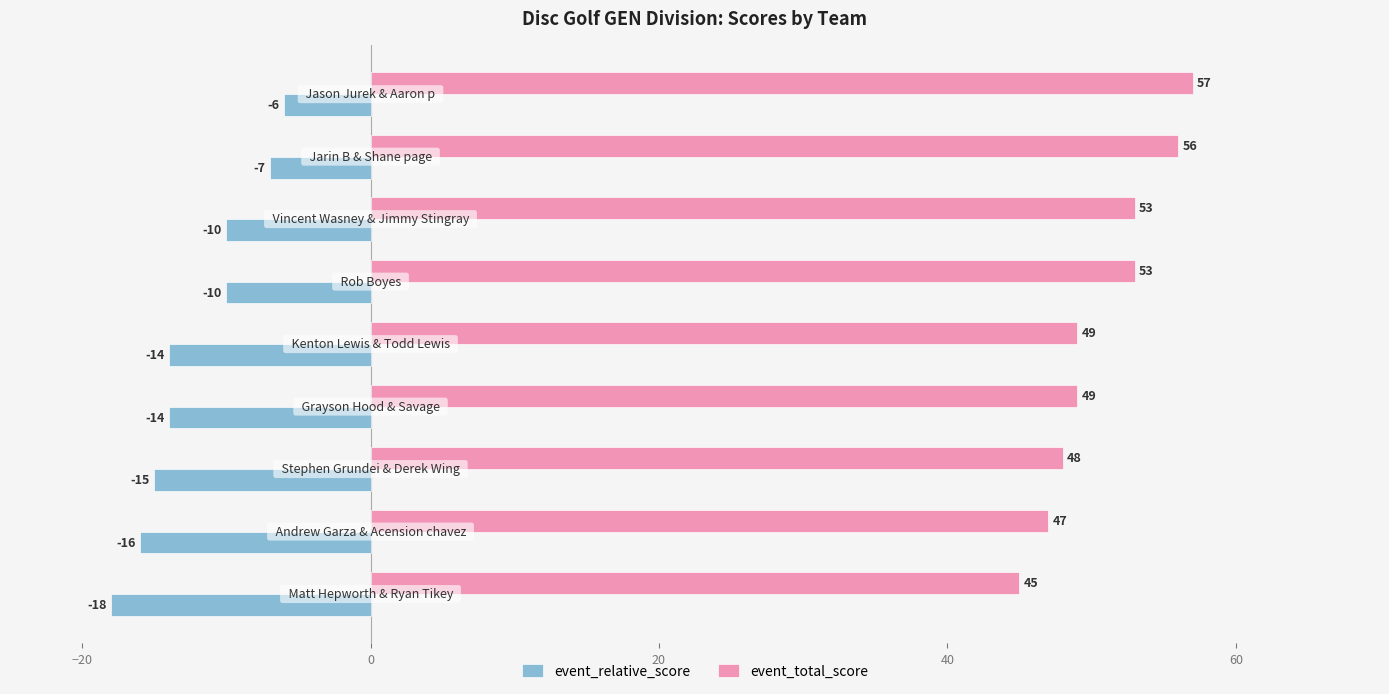

What is the sum of all event_relative_score values?

-110